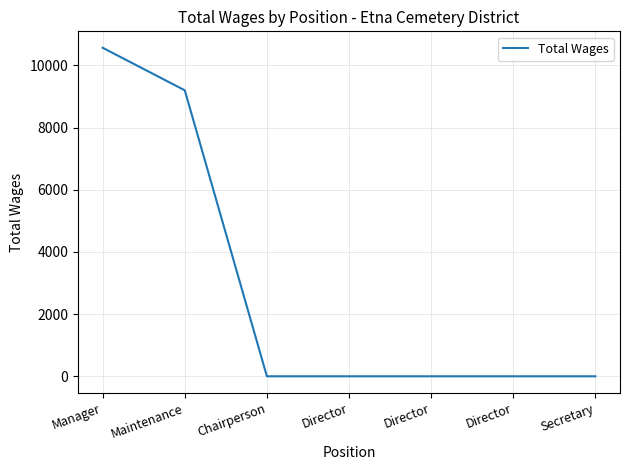

The value at Director is -6572. True or false?

False